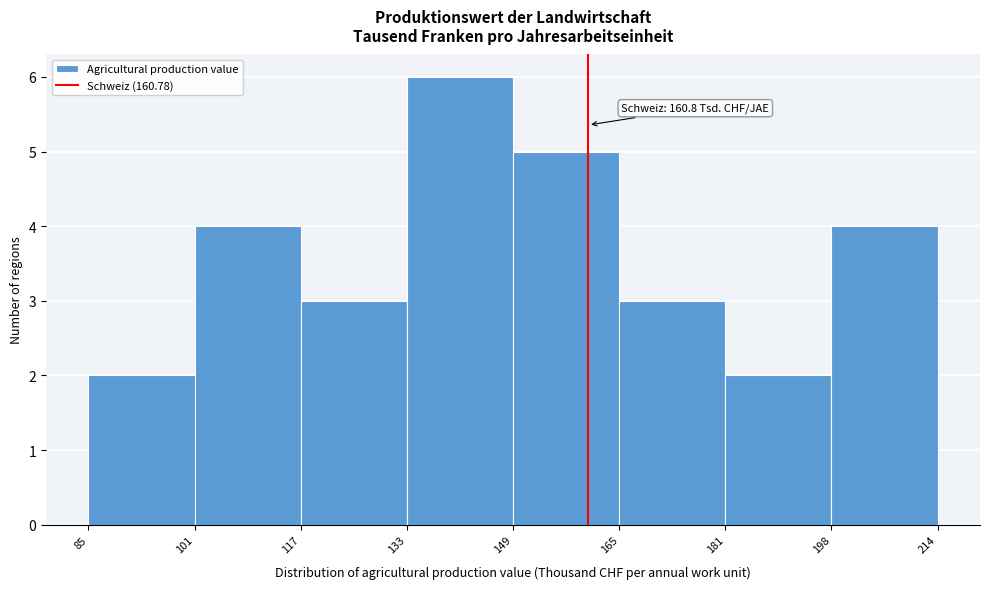

Which range on the x-axis has the tallest bar?

133 to 149